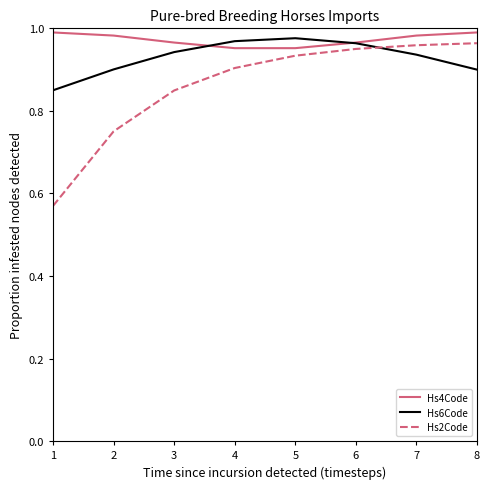

True or false: Hs4Code has a value of 1.8 at 2.

False